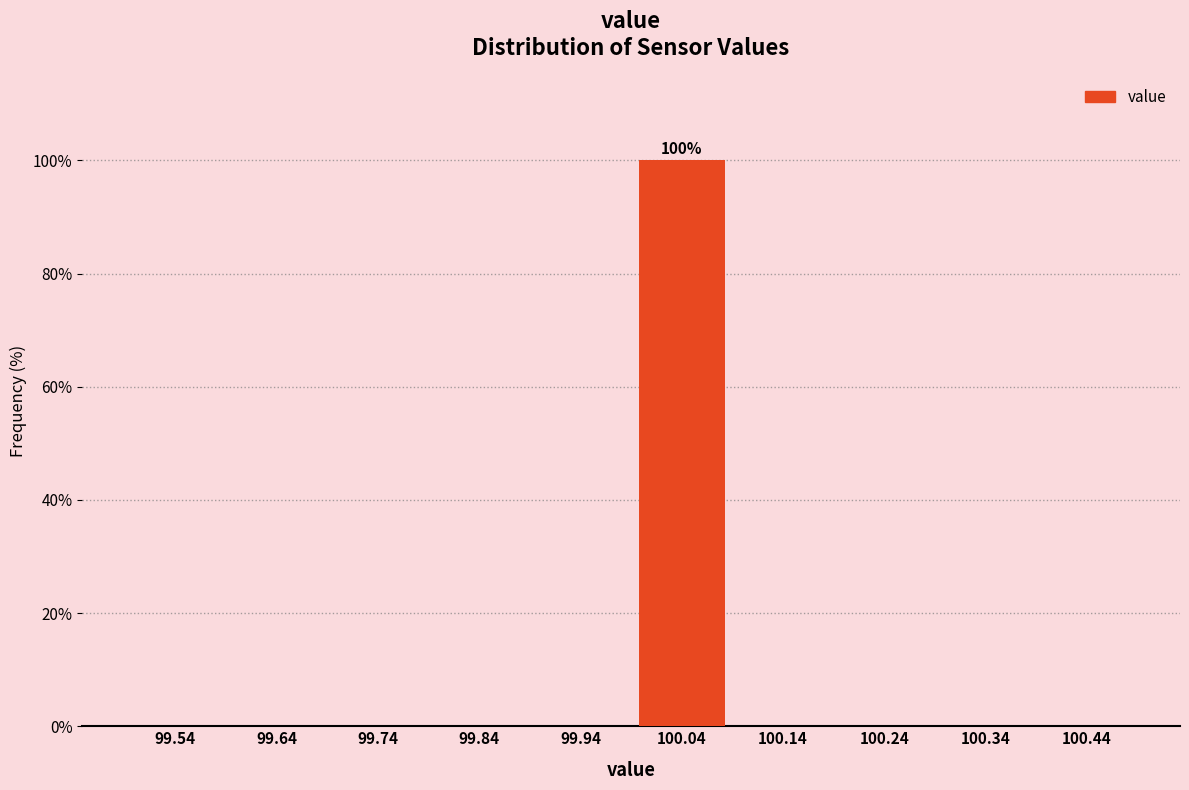

Over which range of the x-axis is the bar tallest?

99.99 to 100.09